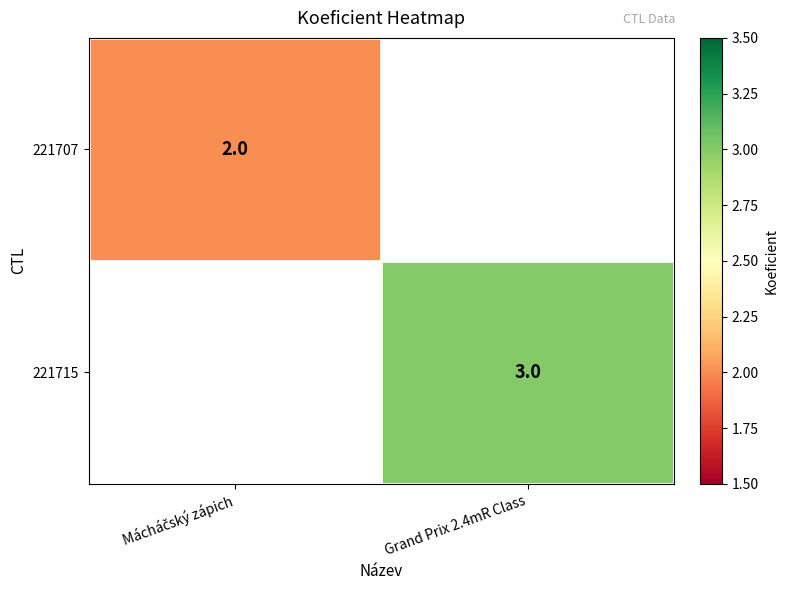

What is the smallest value displayed?

2.0